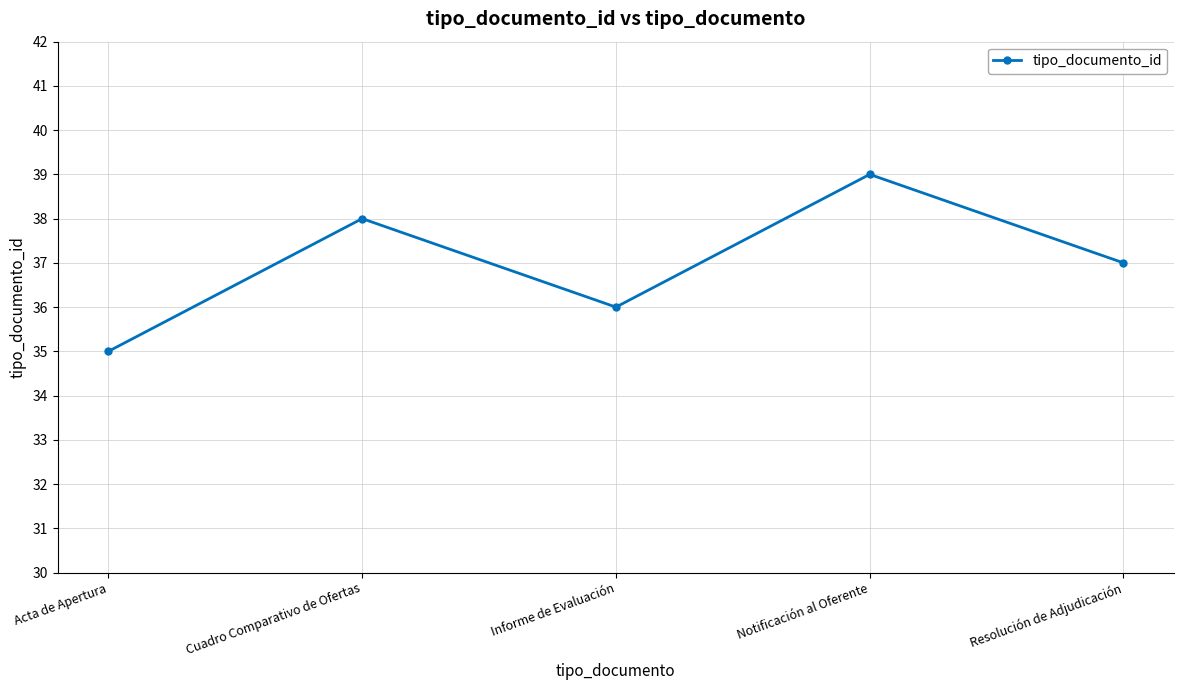

True or false: the data has more than 2 interior local peaks.

False